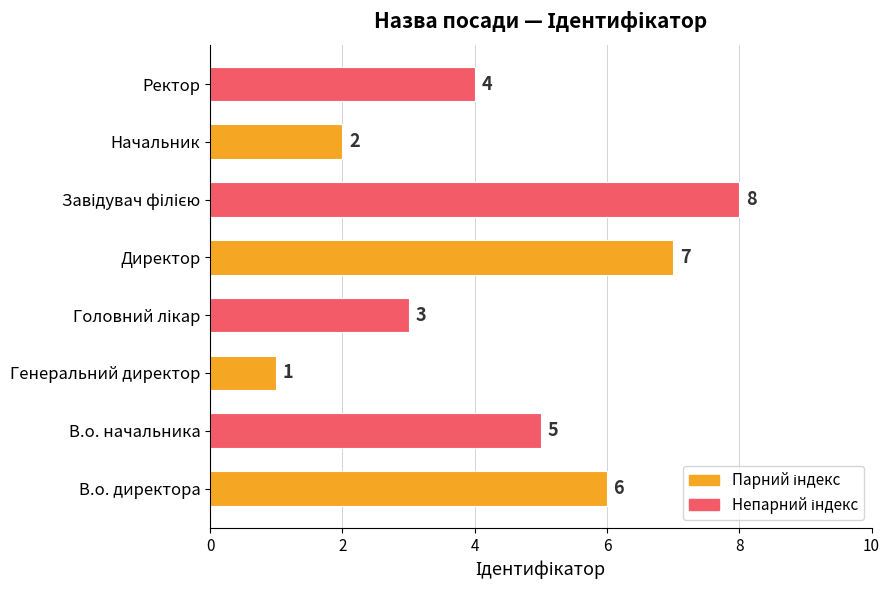

Reading top to bottom, list all the values displayed in this chart.

4	2	8	7	3	1	5	6